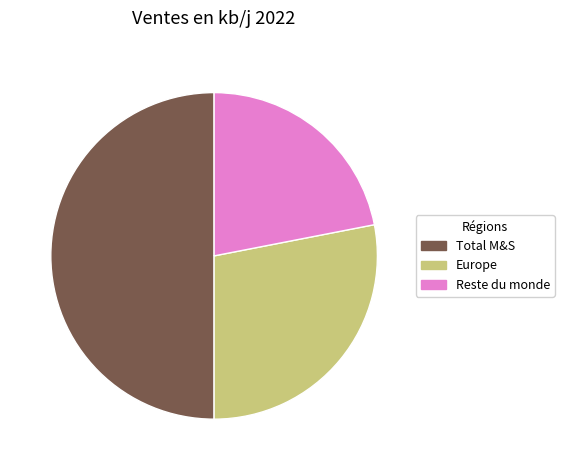

Do Reste du monde and Total M&S together represent more than half of the pie?

Yes